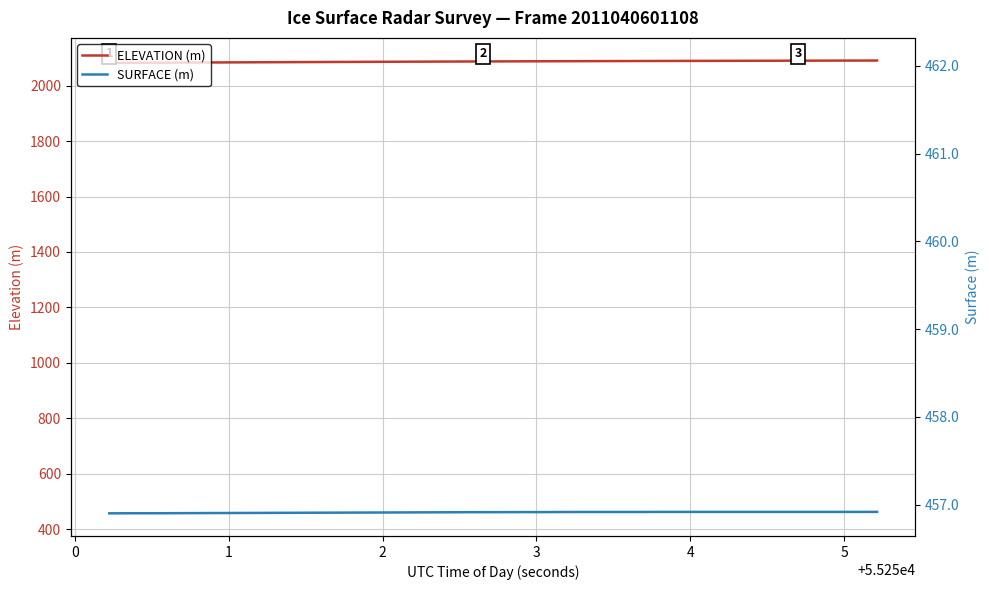

What is the lowest value of the ELEVATION (m) series?

2082.0